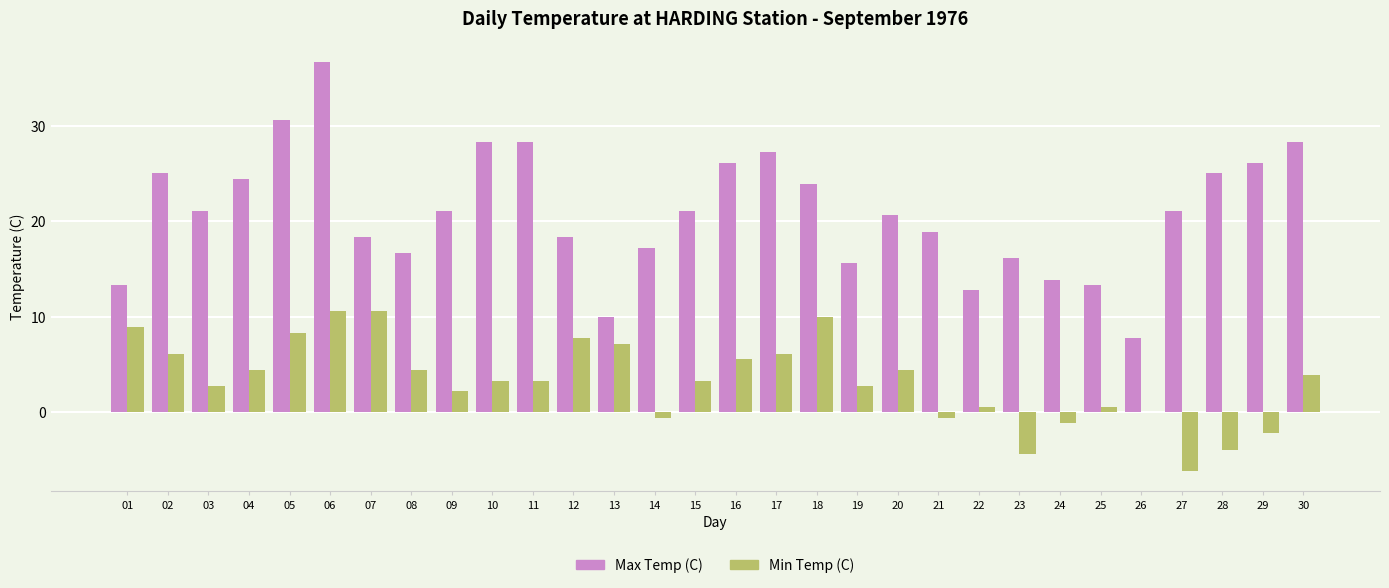

Reading left to right, list all the values displayed in this chart.

Max Temp (C): 01=13.3	02=25.0	03=21.1	04=24.4	05=30.6	06=36.7	07=18.3	08=16.7	09=21.1	10=28.3	11=28.3	12=18.3	13=10.0	14=17.2	15=21.1	16=26.1	17=27.2	18=23.9	19=15.6	20=20.6	21=18.9	22=12.8	23=16.1	24=13.9	25=13.3	26=7.8	27=21.1	28=25.0	29=26.1	30=28.3
Min Temp (C): 01=8.9	02=6.1	03=2.8	04=4.4	05=8.3	06=10.6	07=10.6	08=4.4	09=2.2	10=3.3	11=3.3	12=7.8	13=7.2	14=-0.6	15=3.3	16=5.6	17=6.1	18=10.0	19=2.8	20=4.4	21=-0.6	22=0.6	23=-4.4	24=-1.1	25=0.6	26=0.0	27=-6.1	28=-3.9	29=-2.2	30=3.9